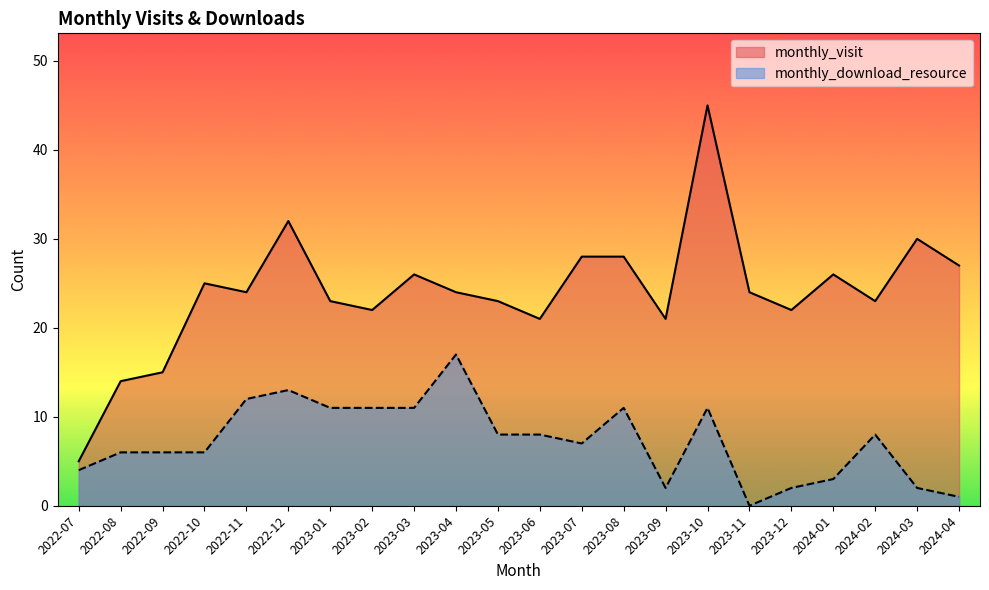

List the labels in order of monthly_visit value, largest first.

2023-10, 2022-12, 2024-03, 2023-07, 2023-08, 2024-04, 2023-03, 2024-01, 2022-10, 2022-11, 2023-04, 2023-11, 2023-01, 2023-05, 2024-02, 2023-02, 2023-12, 2023-06, 2023-09, 2022-09, 2022-08, 2022-07